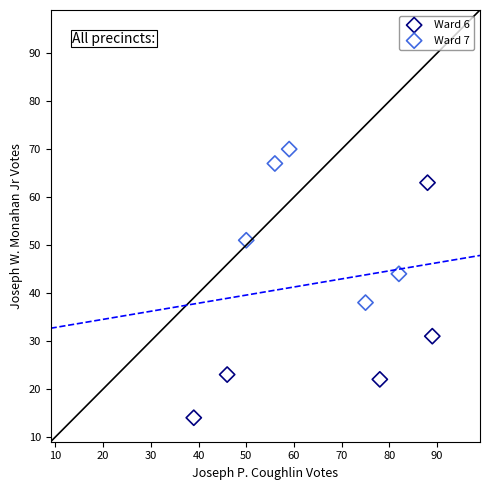

Which series reaches the maximum Y coordinate?

Ward 7